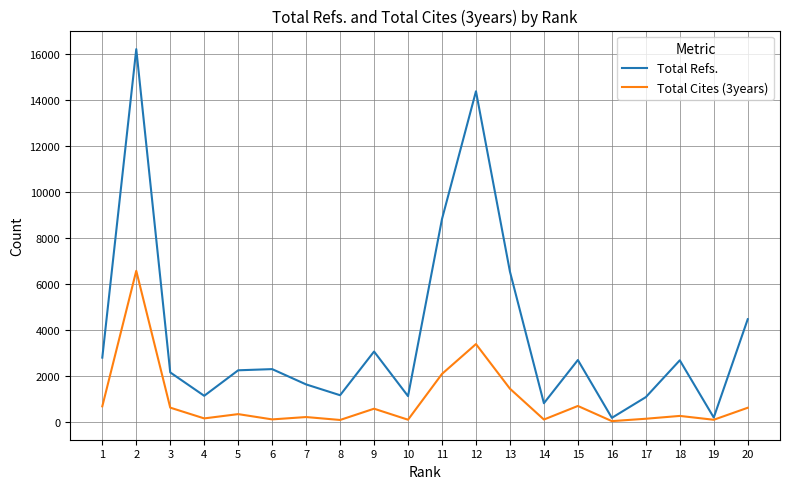

At which category does Total Cites (3years) reach its first local valley?

4